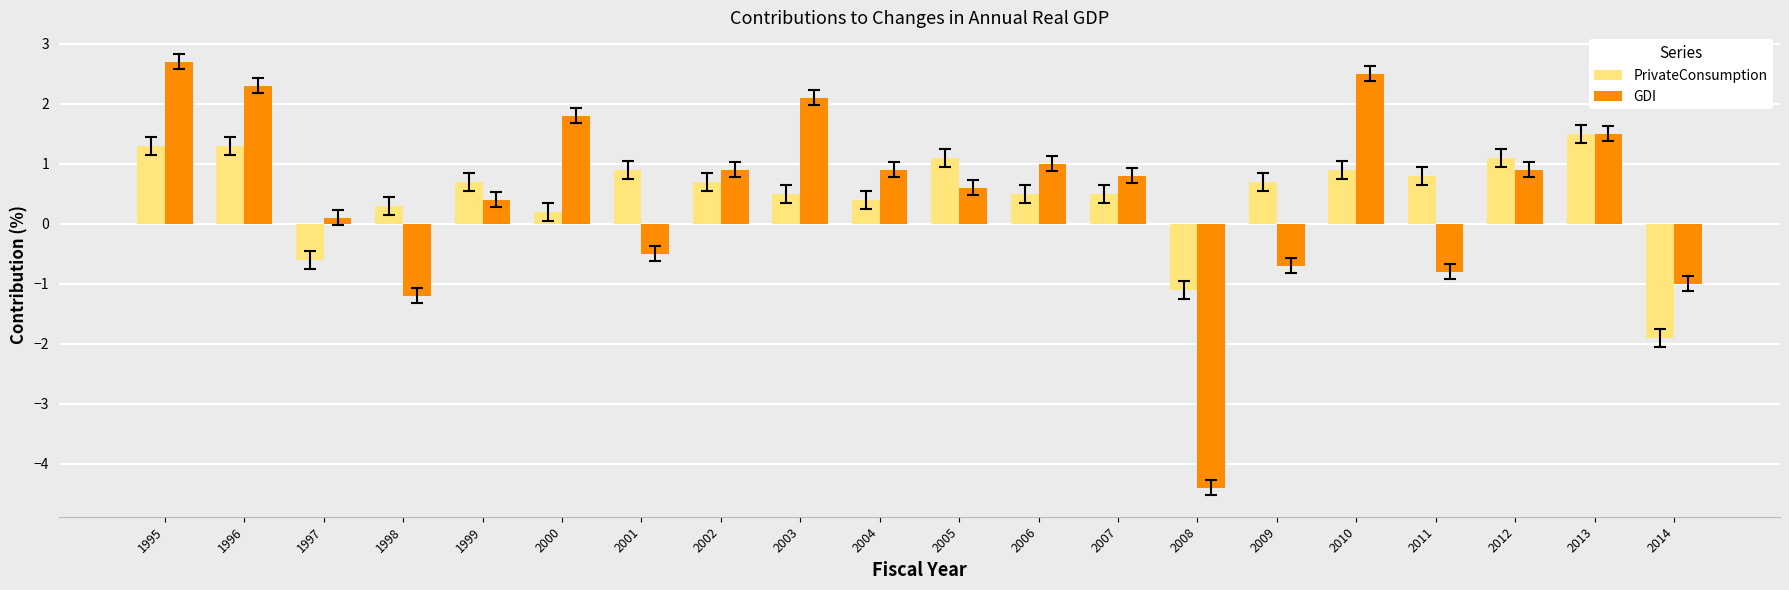

At which label is GDI closest to 0?

1997